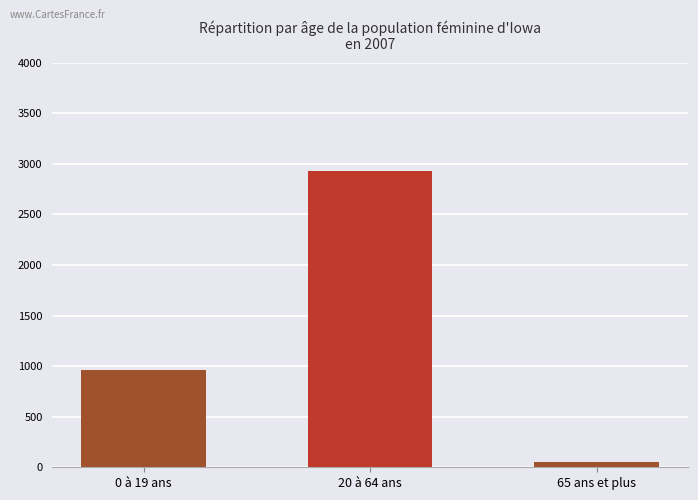

What is the maximum value shown in the chart?

2933